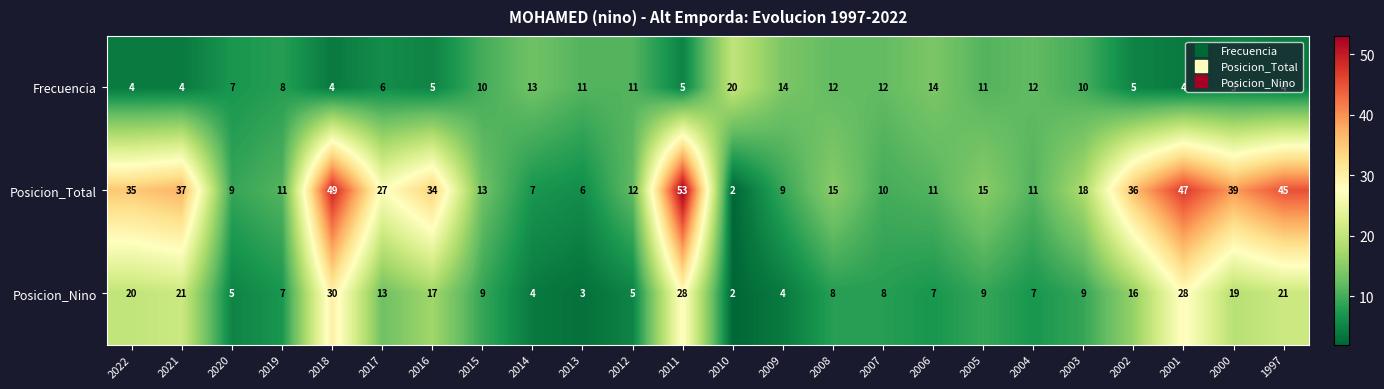

Count the number of data series in this chart.

3